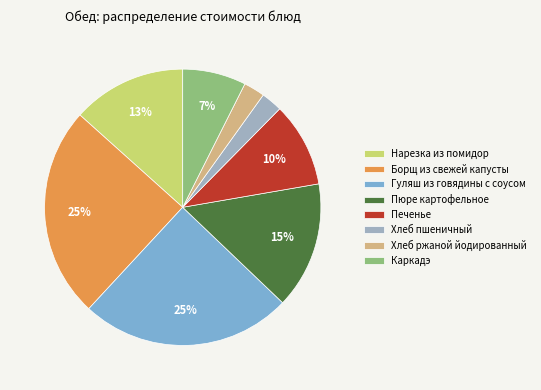

Do Хлеб ржаной йодированный and Печенье together represent more than half of the pie?

No